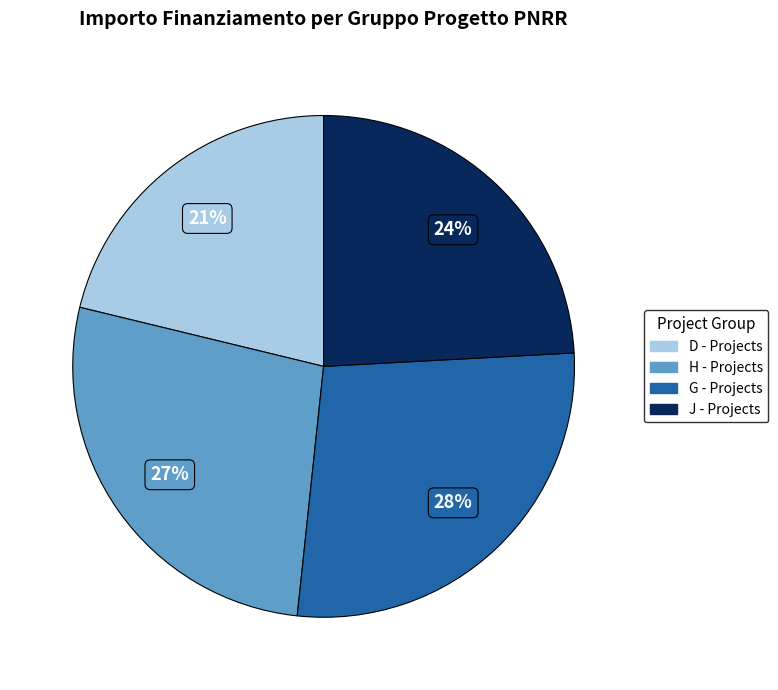

Does any single category account for the majority?

No